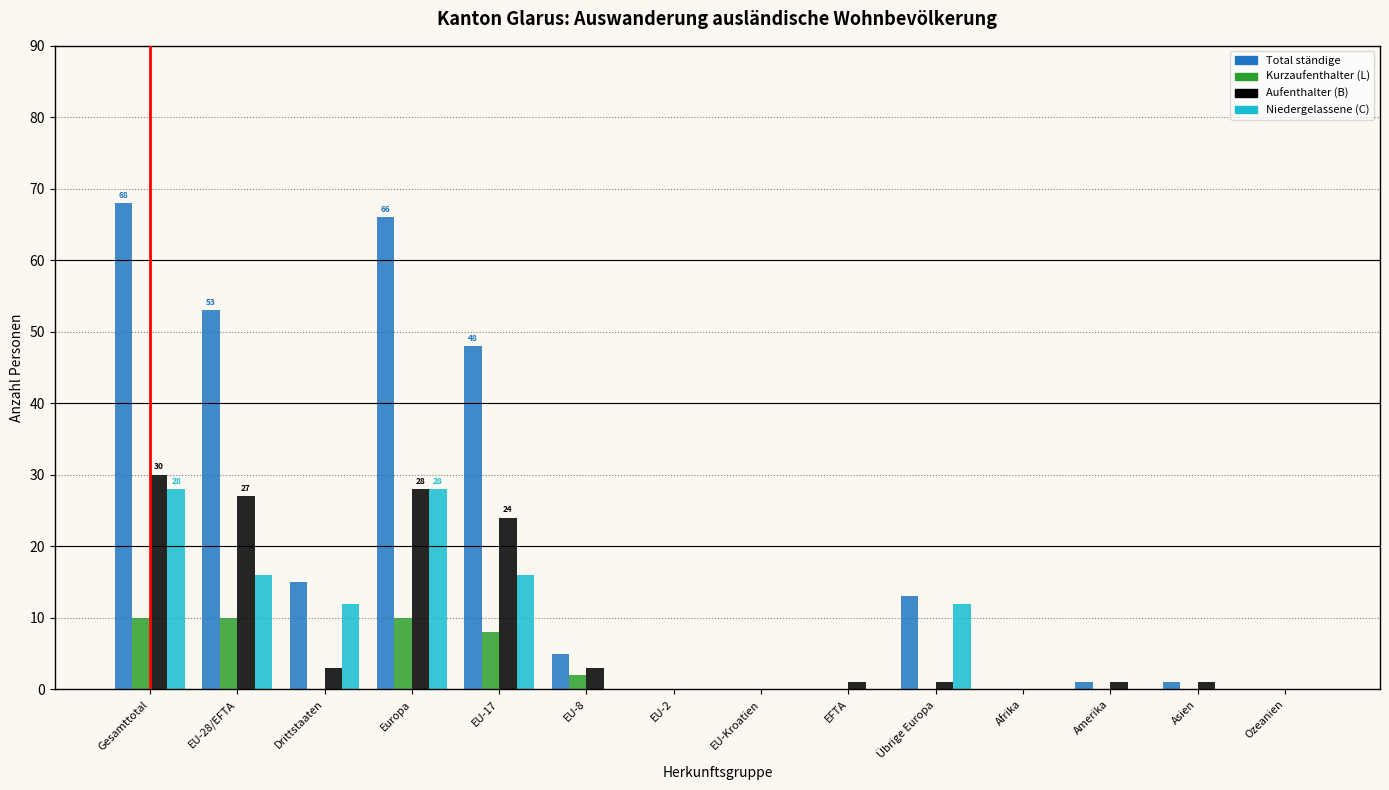

Which series has the largest total across all categories?

Total ständige